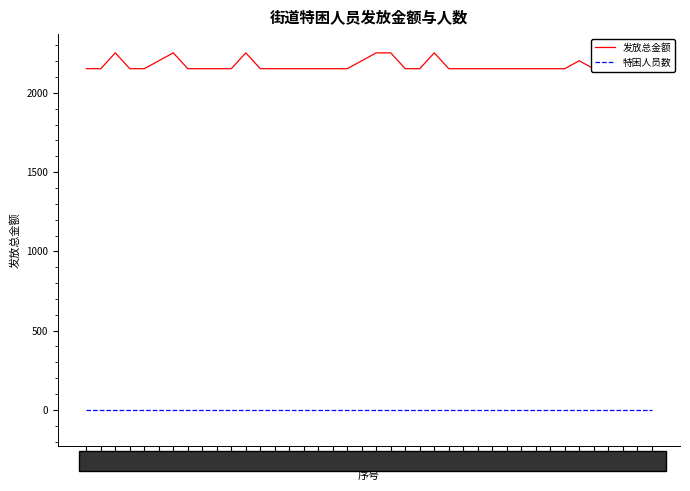

True or false: 特困人员数 has more than 1 points higher than both neighbors.

False